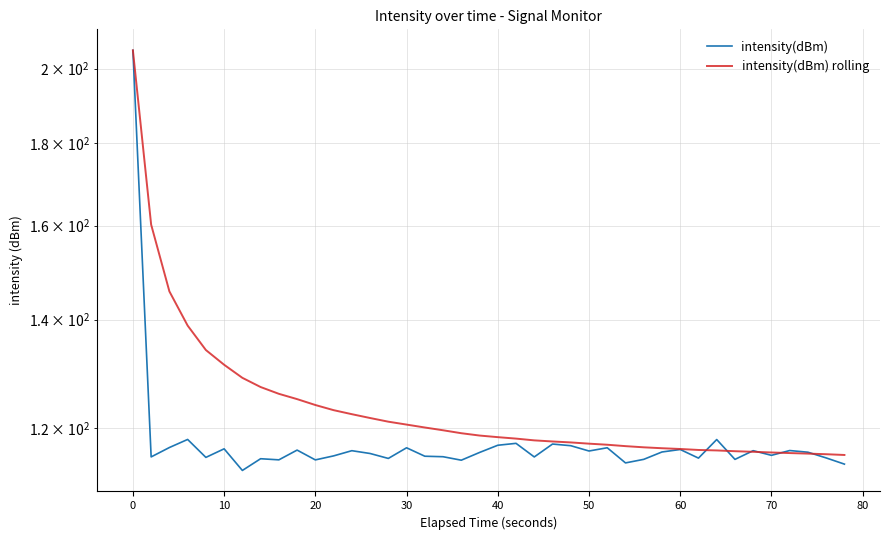

How many times do intensity(dBm) and intensity(dBm) rolling cross each other?

6